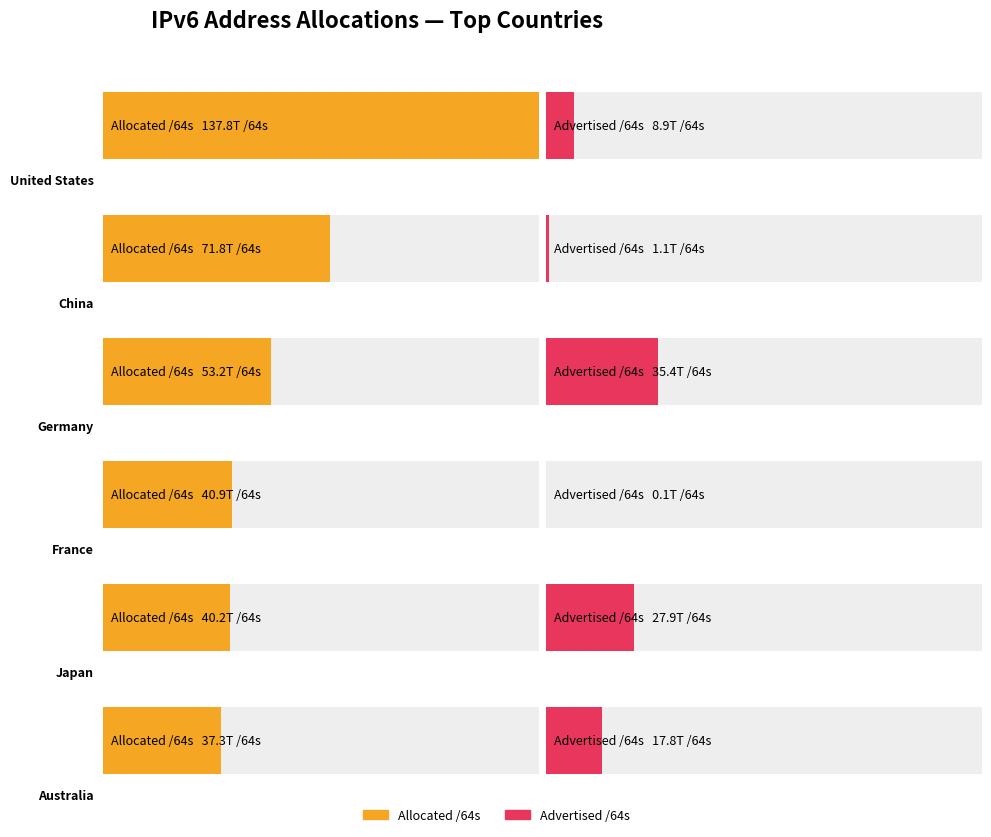

What is the maximum value shown in the chart?

137807920693248